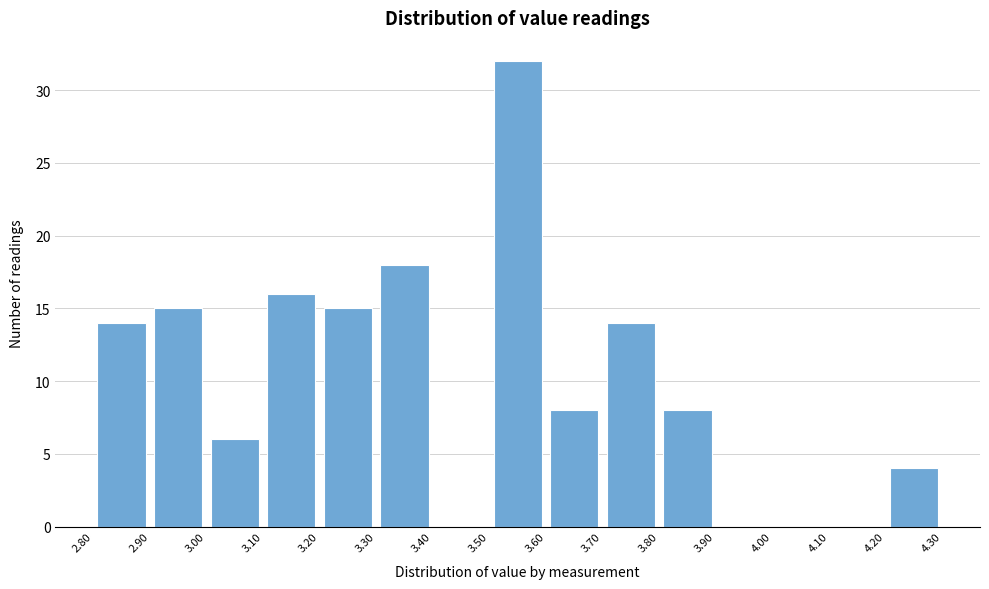

Which range on the x-axis has the tallest bar?

3.50 to 3.60